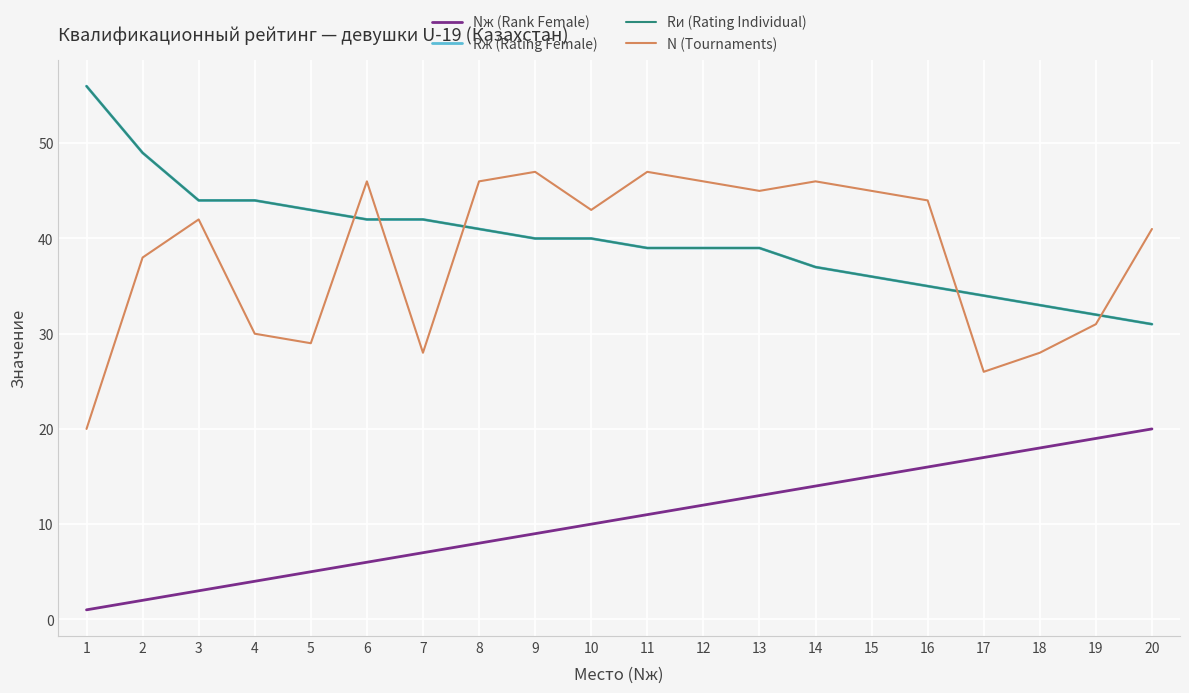

Where do N (Tournaments) and Rж (Rating Female) first cross each other?

5 and 6